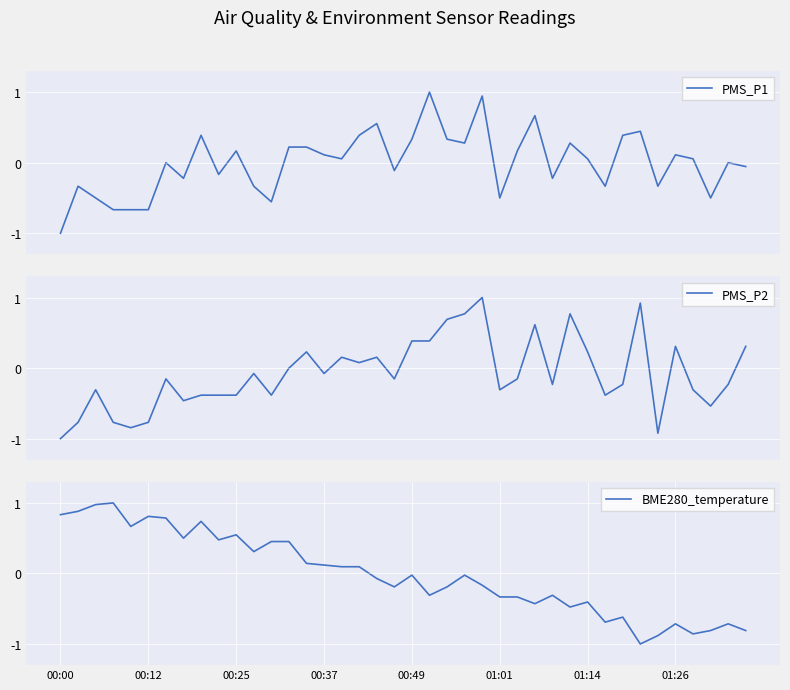

Is it true that PMS_P2 equals 0.2 at 16?

True